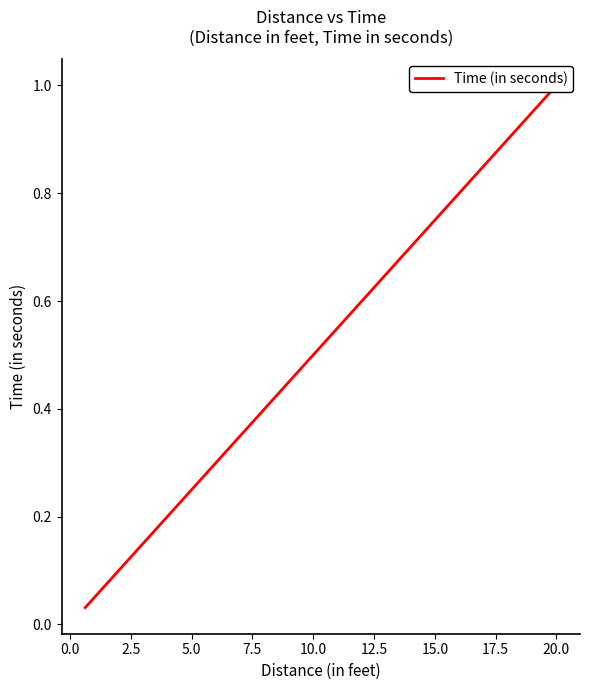

What is the difference between the values at 10.0 and 0.0?

0.5